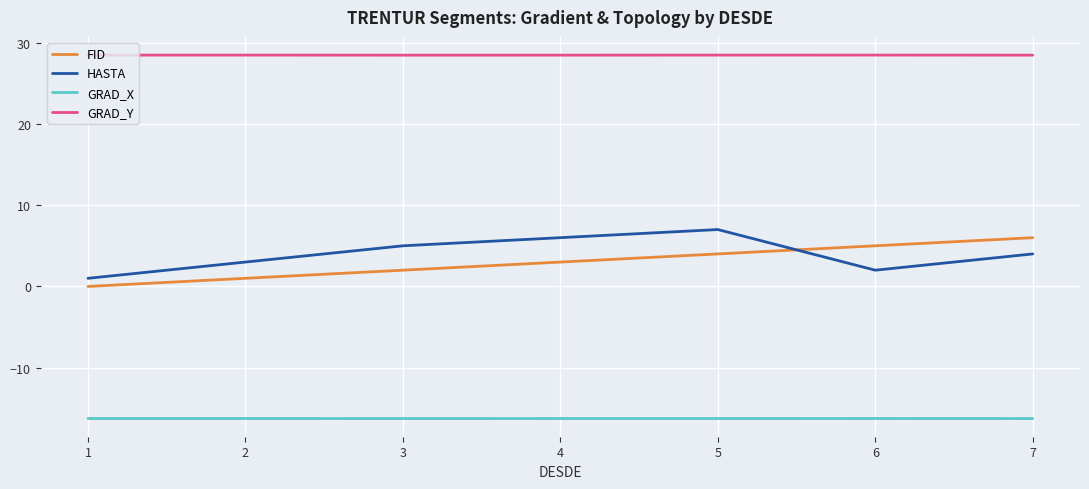

How many distinct data groups are displayed?

4